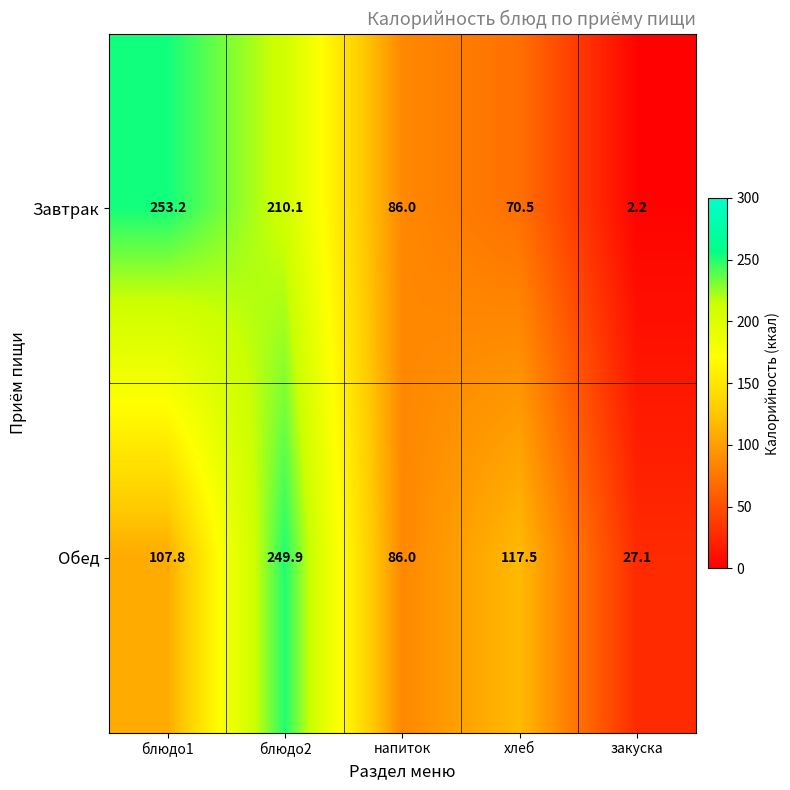

Between хлеб and закуска, which series saw the biggest shift?

Обед